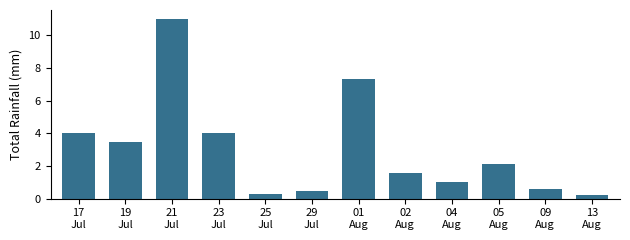

Reading left to right, transcribe all the data shown in this chart.

4.0	3.5	11.0	4.0	0.3	0.5	7.3	1.6	1.0	2.1	0.6	0.2